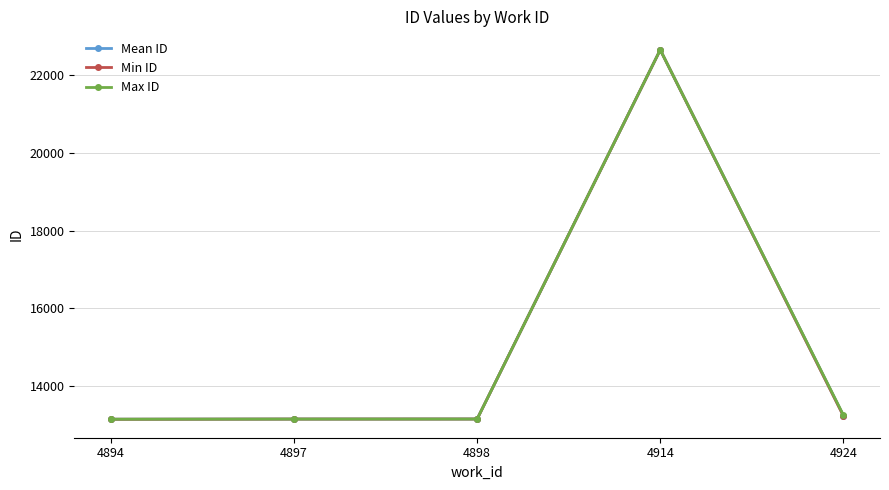

What is the value of the Mean ID point at the 1st from the left?

13132.5